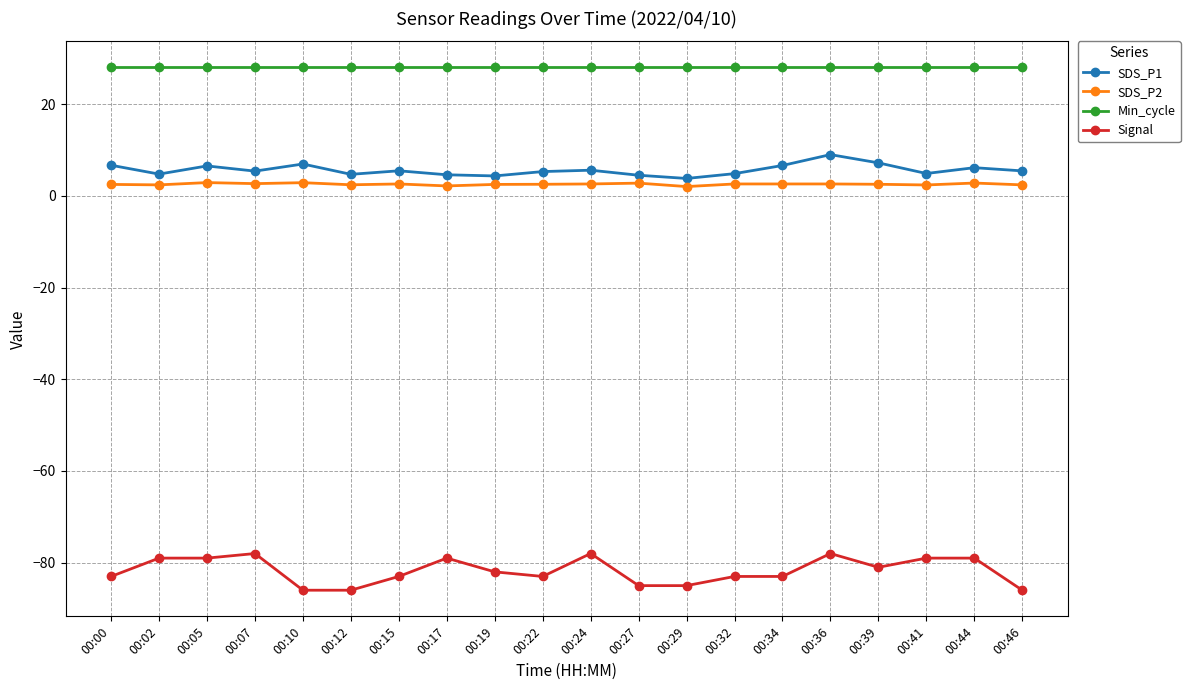

What is the spread (max minus min) of values at 00:36?

106.0